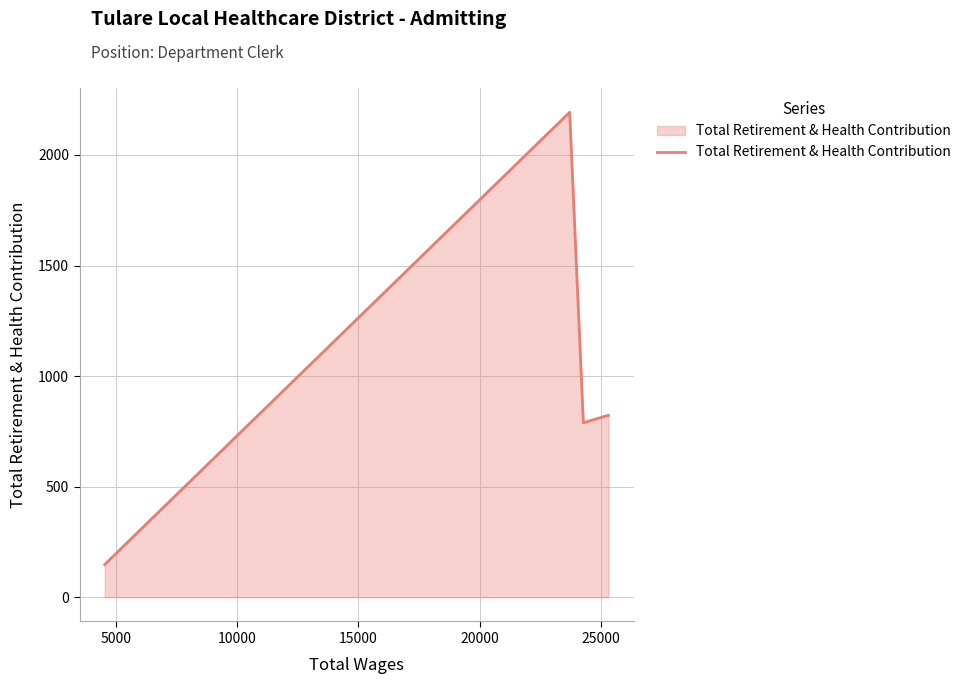

What is the difference between the maximum and second lowest values?

1404